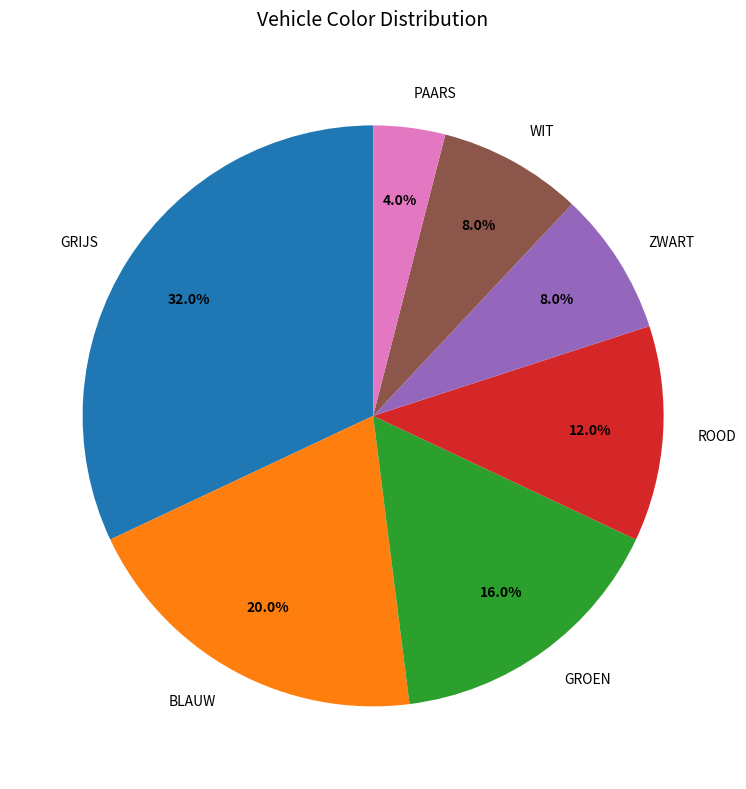

To the nearest percent, what is the average slice percentage?

14%